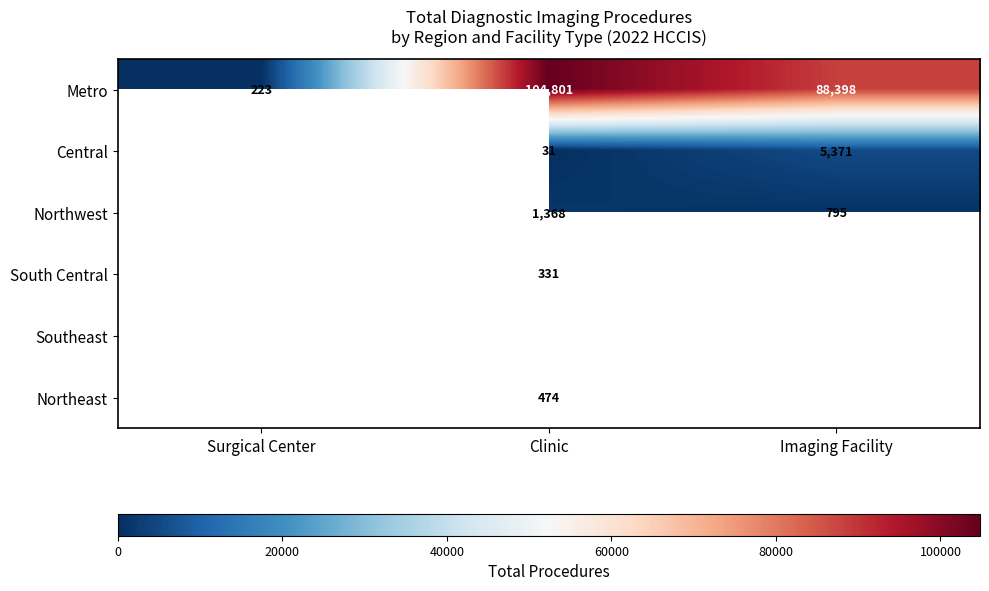

How many Metro values are between 223 and 104801?

3